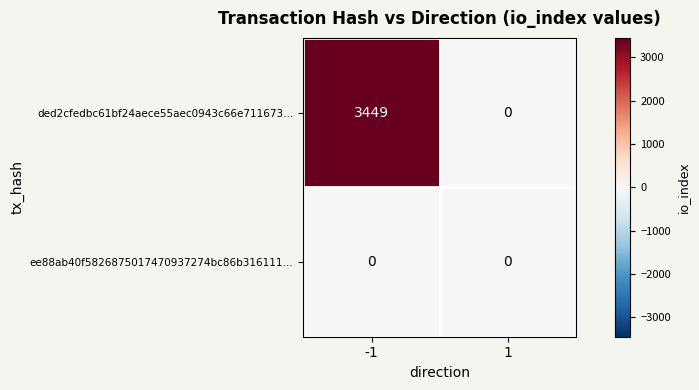

How many values in the ded2cfedbc61bf24aece55aec0943c66e711673… series are below 3449?

1